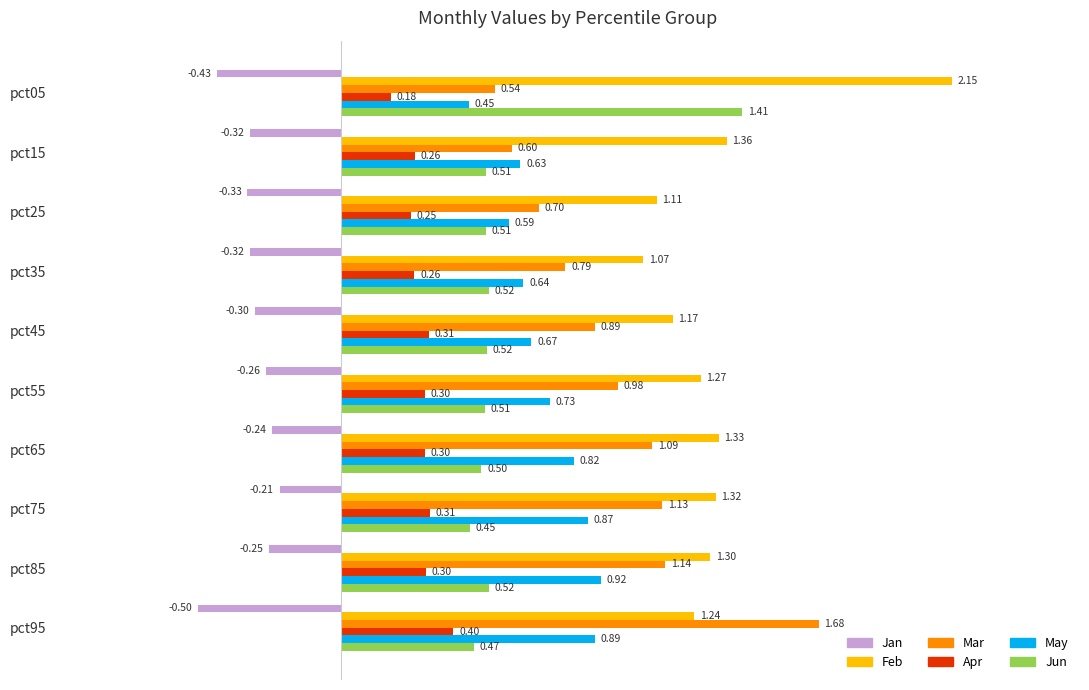

At which label is Jun closest to 0?

pct75